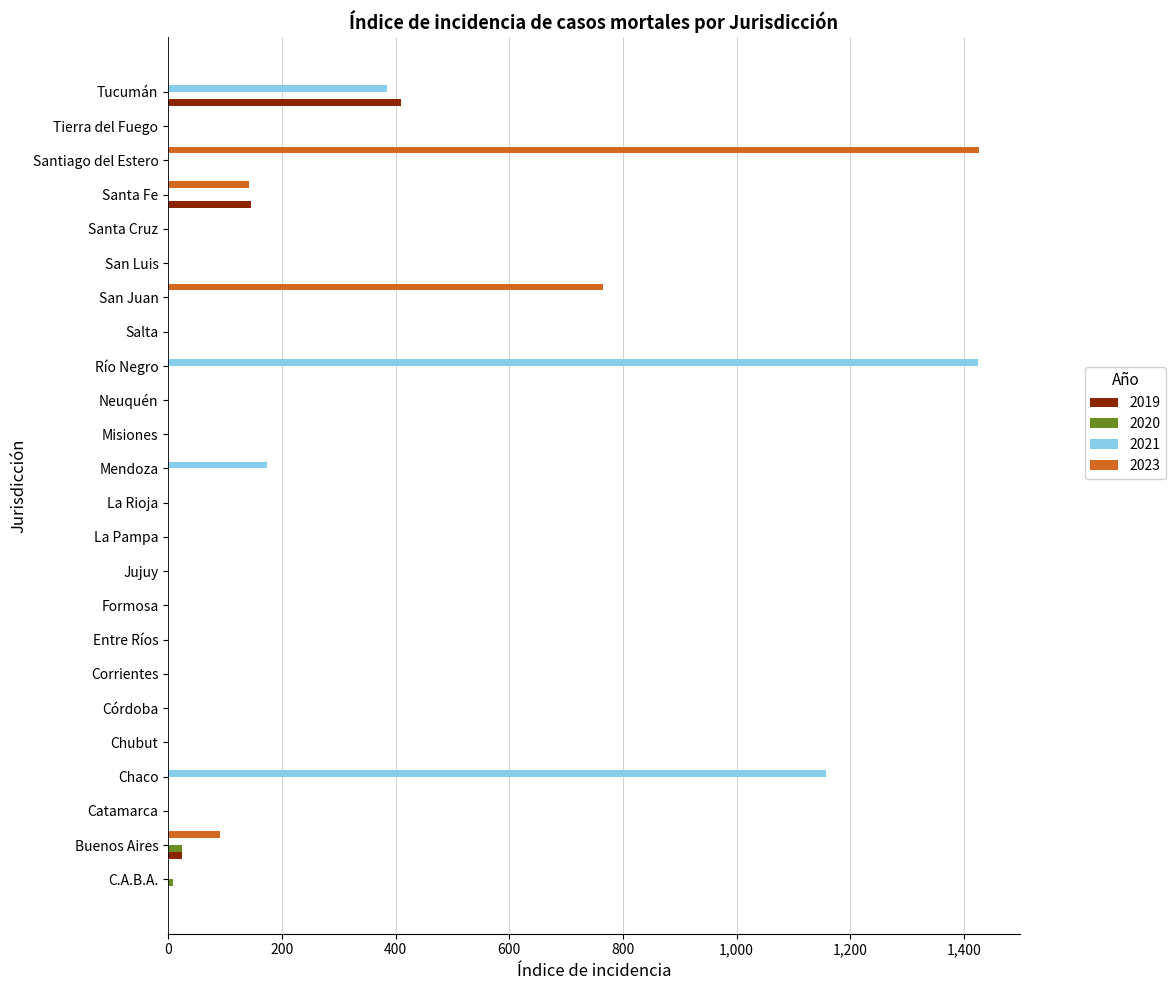

What is the total value across all series at Mendoza?

173.6